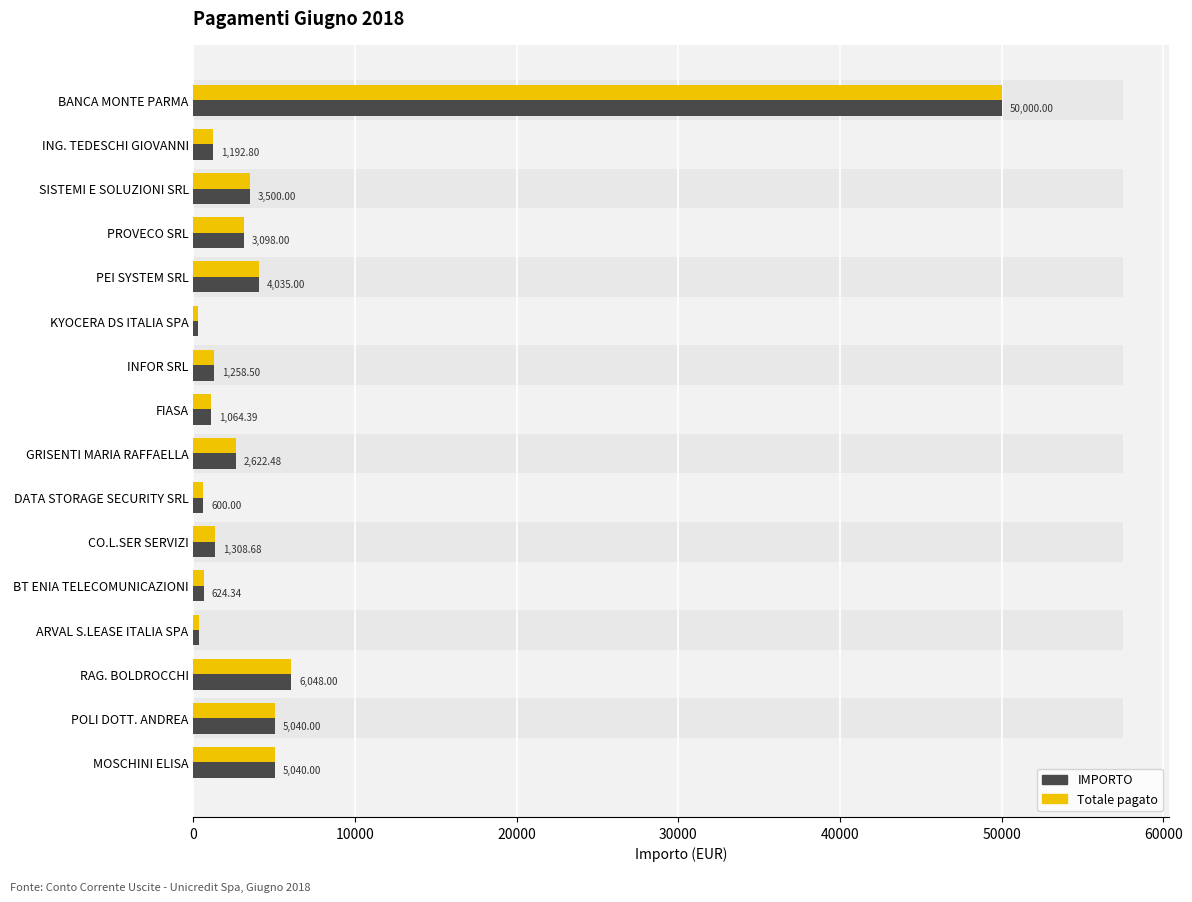

At POLI DOTT. ANDREA, list the series in order from smallest to largest.

IMPORTO, Totale pagato